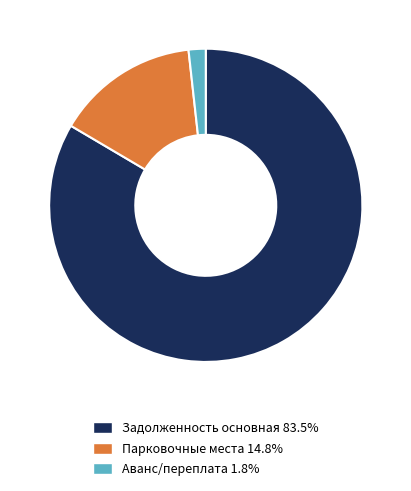

What is the ratio of the value at Задолженность основная 83.5% to the value at Парковочные места 14.8%?

5.7